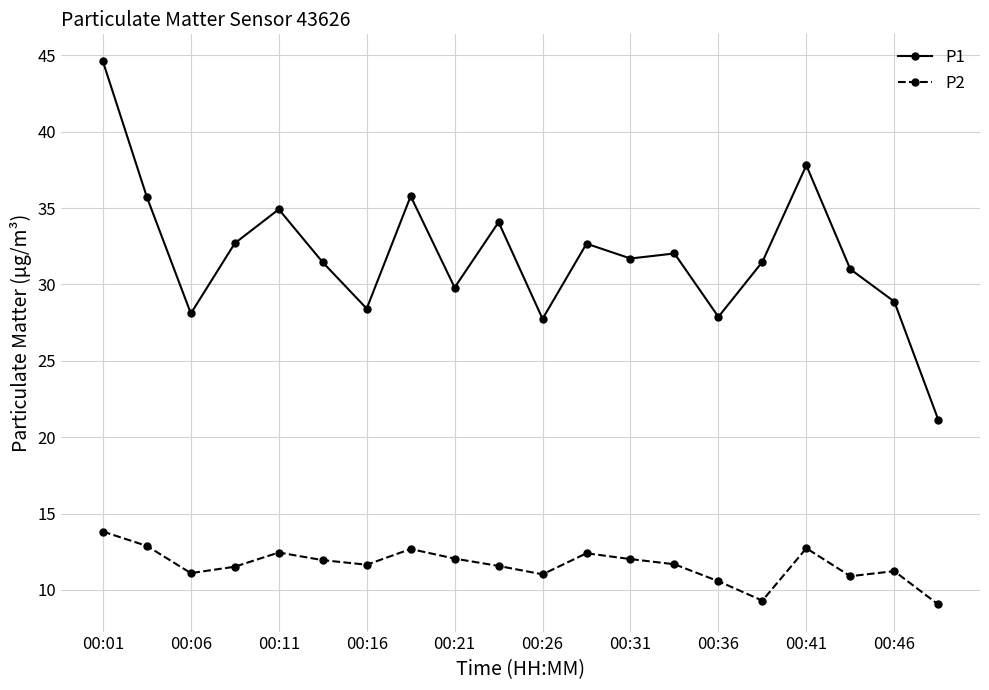

True or false: P1 has more than 0 interior local peaks.

True